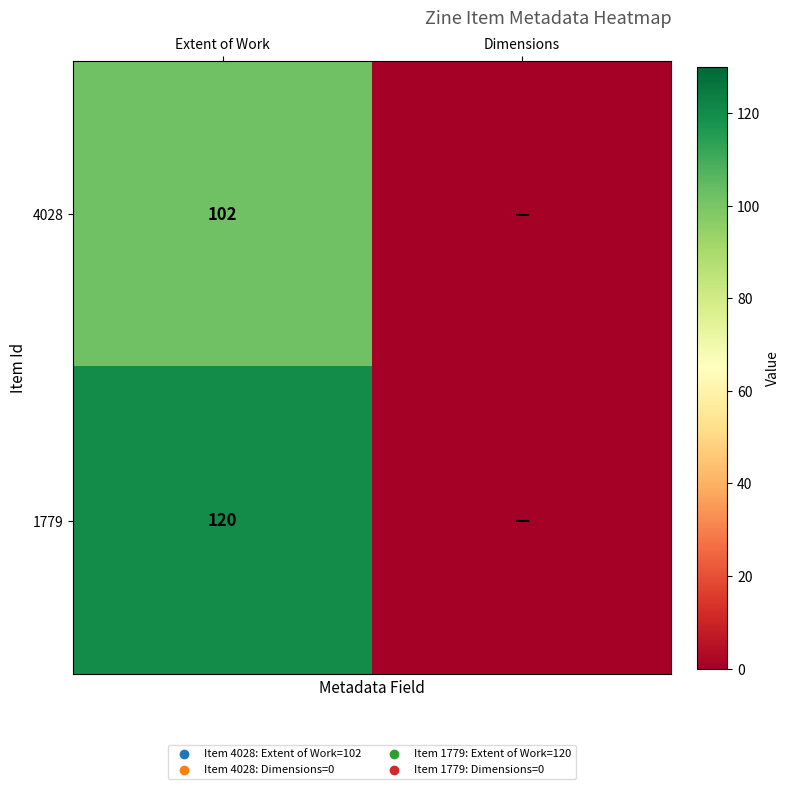

What is the greatest value displayed?

120